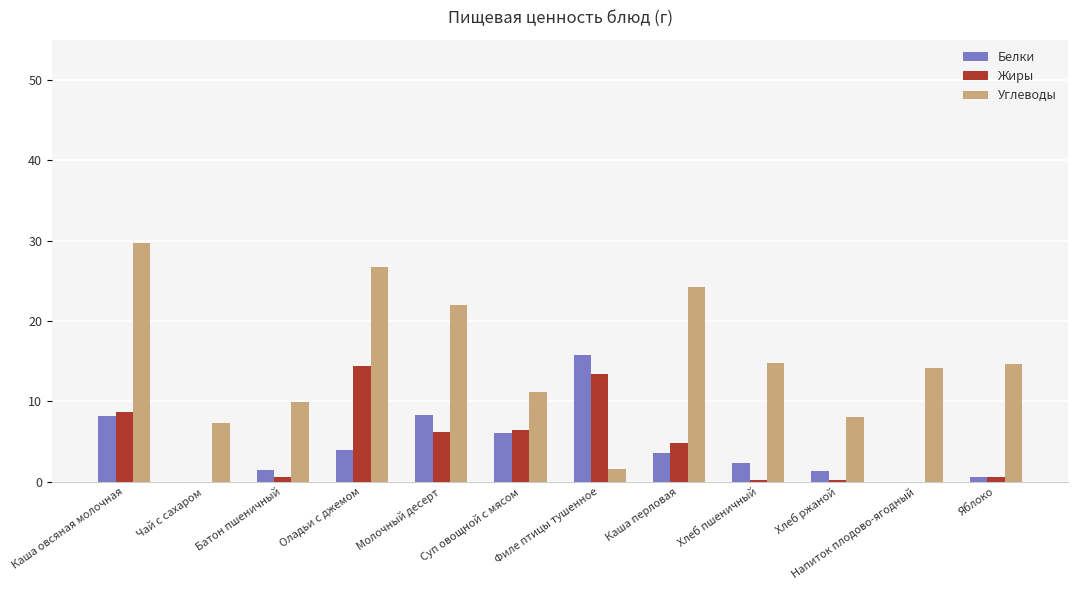

What value does the Углеводы series have at Чай с сахаром?

7.3